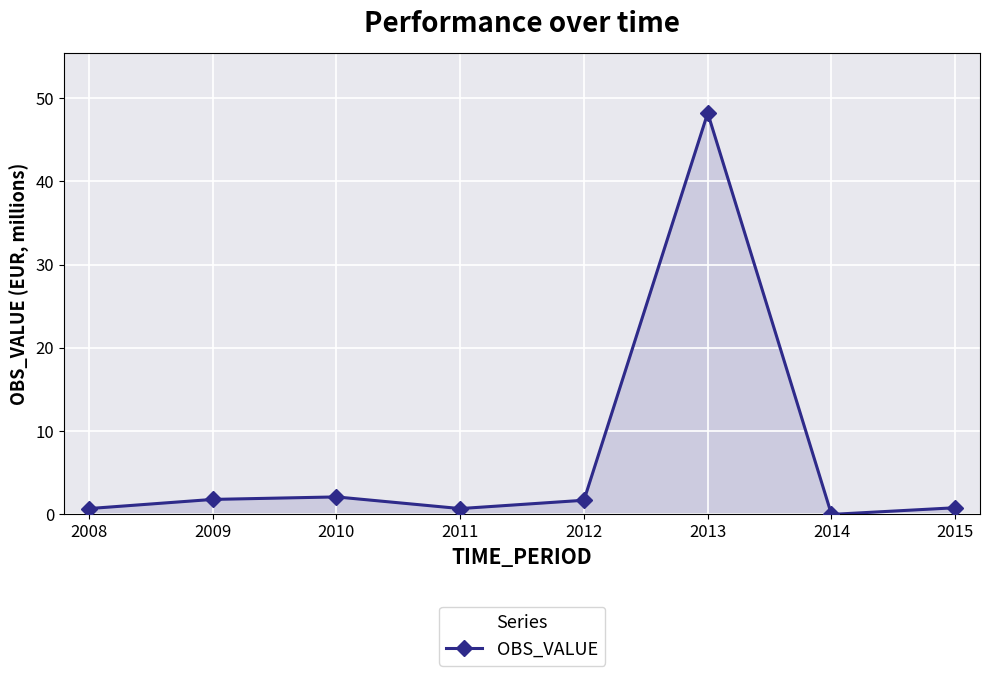

True or false: there are more than 0 points higher than both neighbors.

True